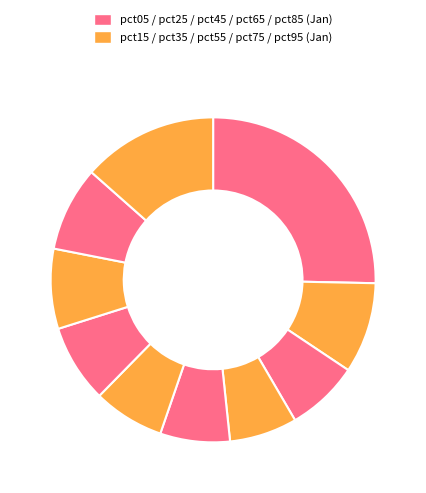

Which slice is the largest?

pct05